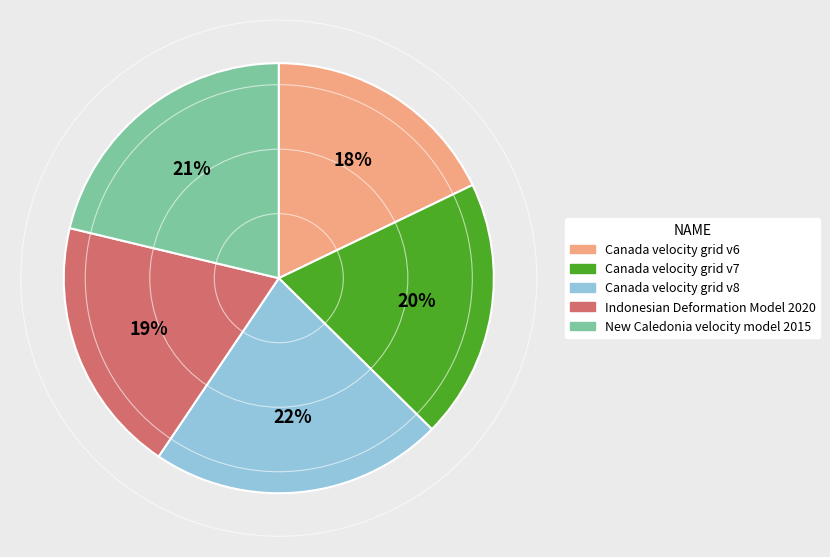

Approximately how many times larger is the value at Canada velocity grid v8 compared to New Caledonia velocity model 2015?

1.0